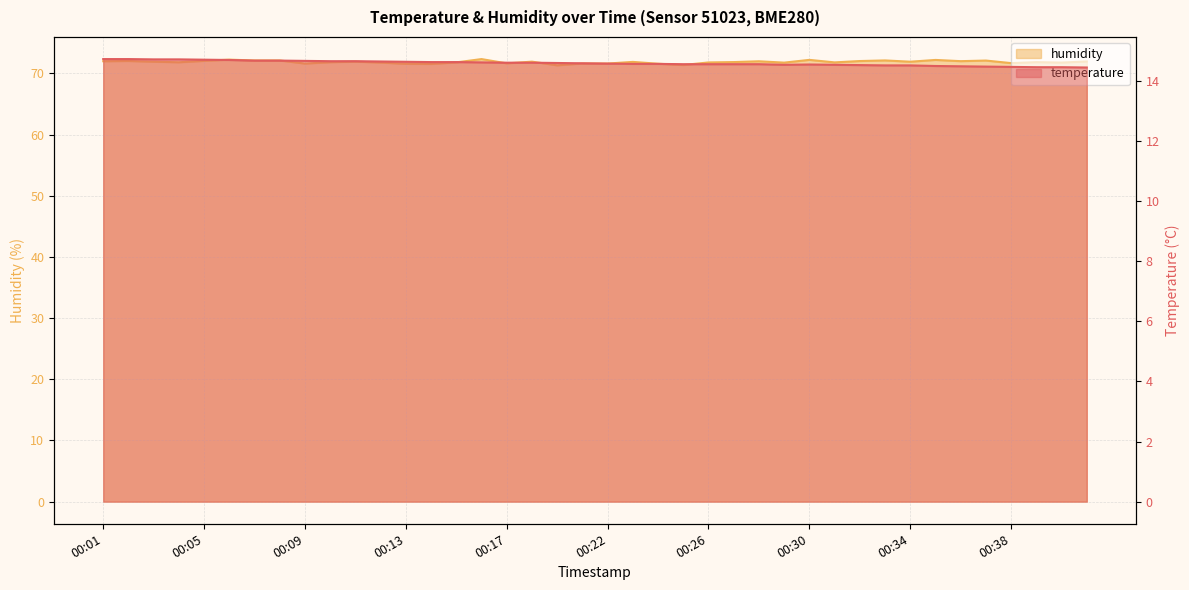

How many lines are shown in the chart?

2